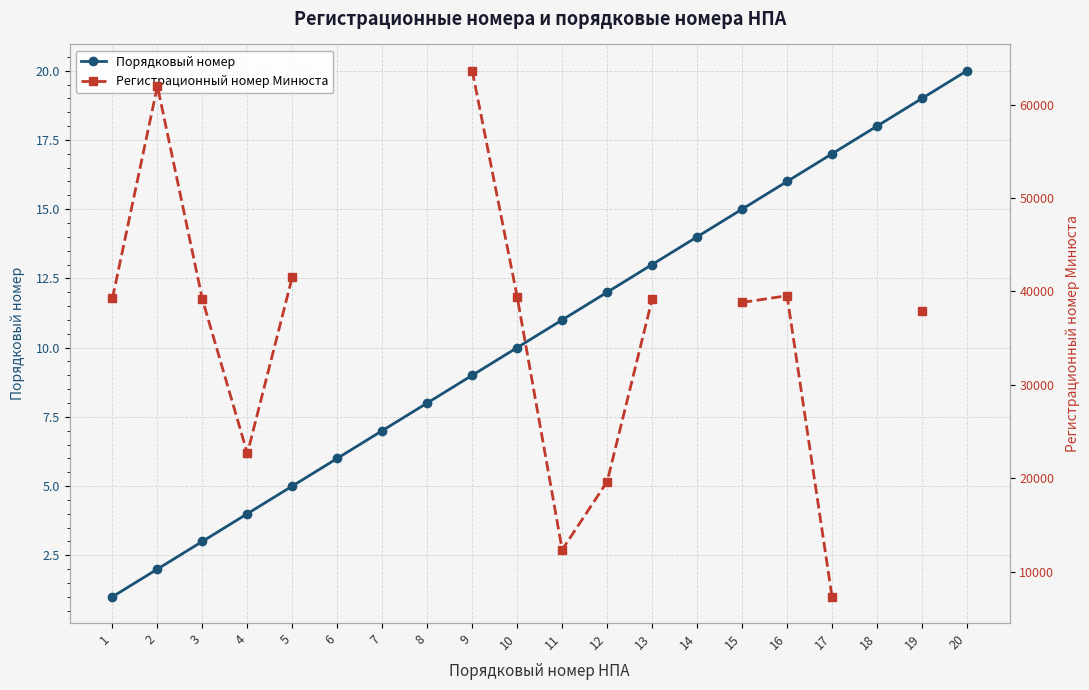

What is the difference between the second highest and second lowest values in the Порядковый номер series?

17